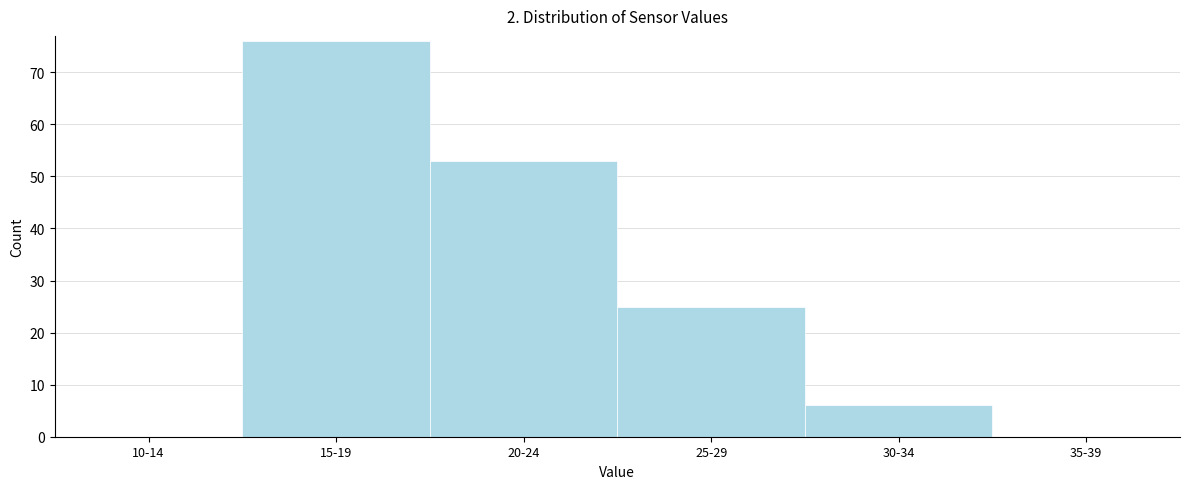

Reading right to left, what are all the values shown in this chart?

35-39=0	30-34=6	25-29=25	20-24=53	15-19=76	10-14=0